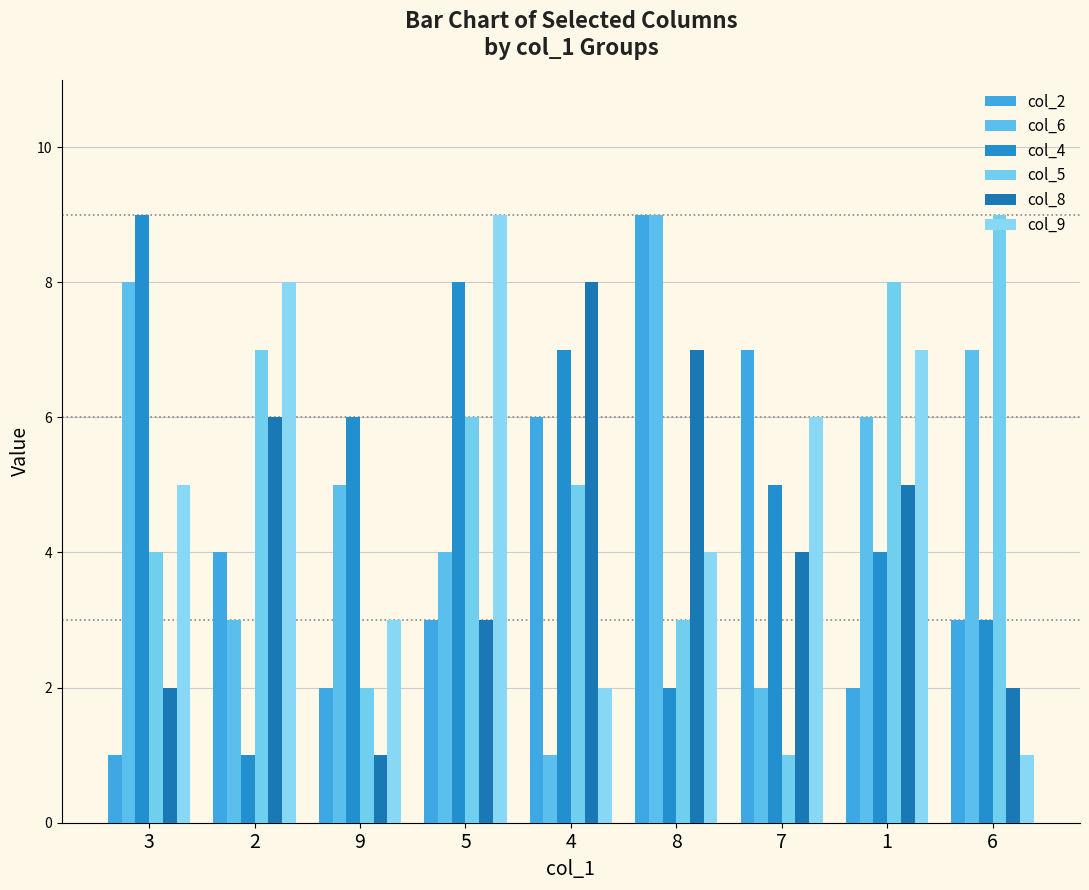

What is the smallest value displayed?

1